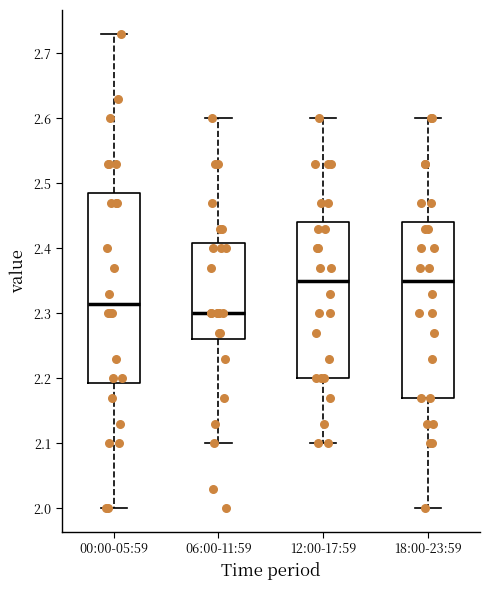

Comparing the boxes themselves (not the whiskers), which one is the tallest?

00:00-05:59